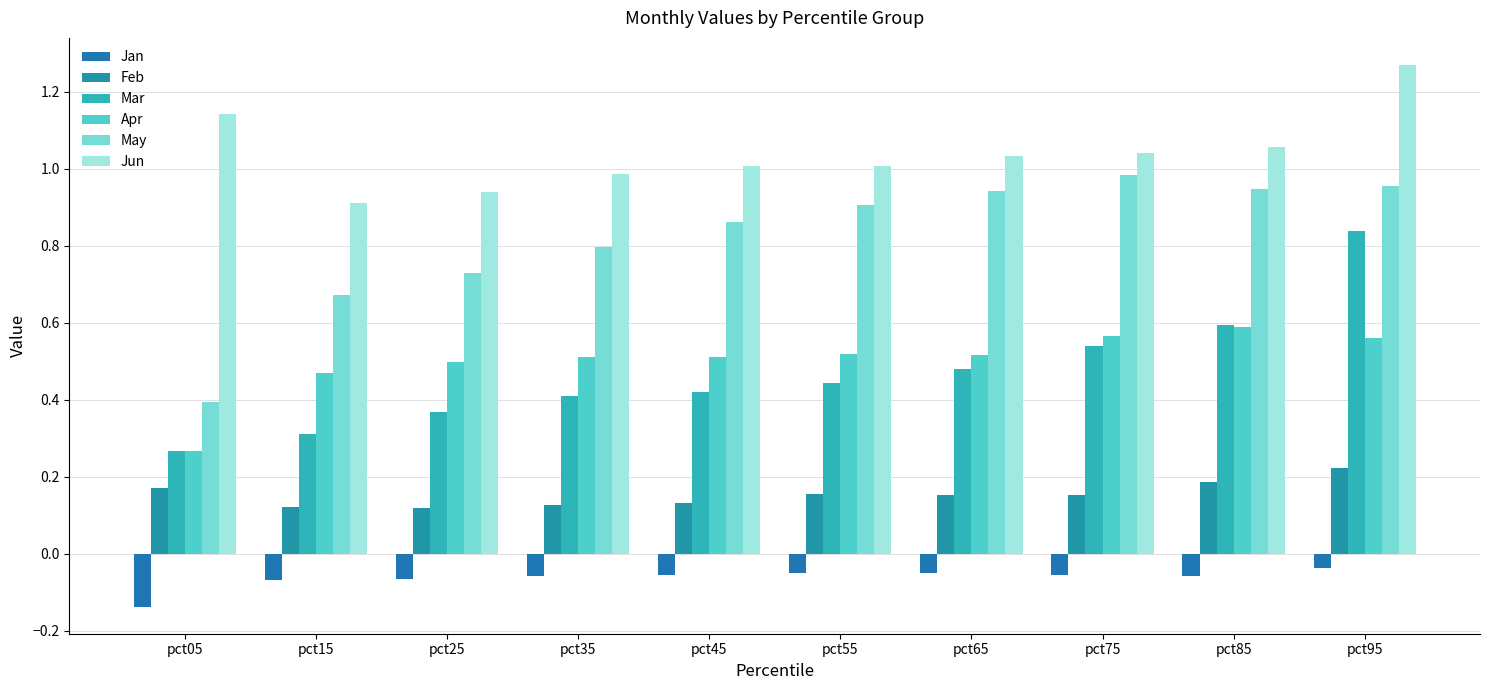

The Jun series shows 0.4 at pct05. True or false?

False